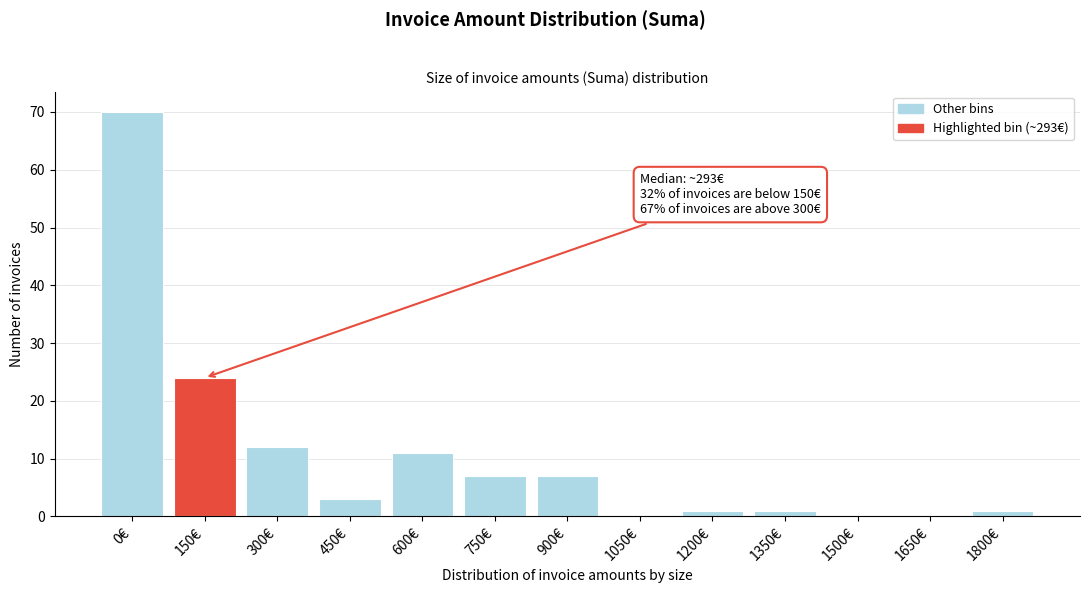

Reading right to left, list all the values displayed in this chart.

1800€=1	1650€=0	1500€=0	1350€=1	1200€=1	1050€=0	900€=7	750€=7	600€=11	450€=3	300€=12	150€=24	0€=70